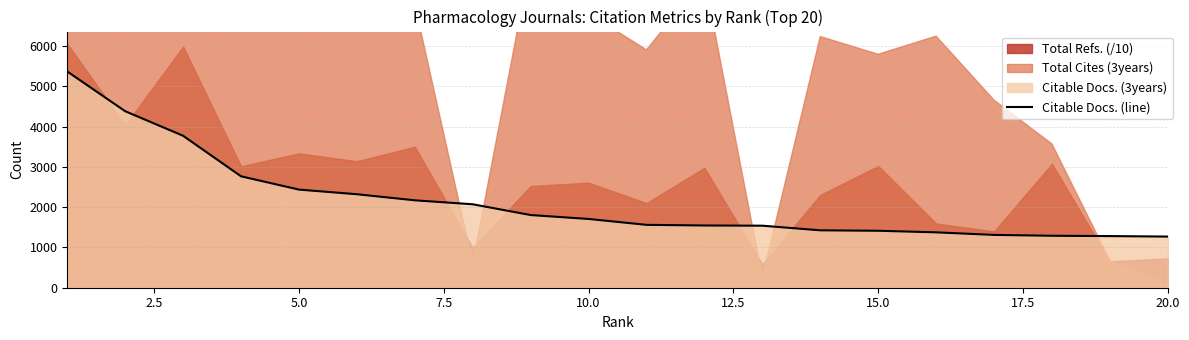

Count the number of values greater than 1707.

9